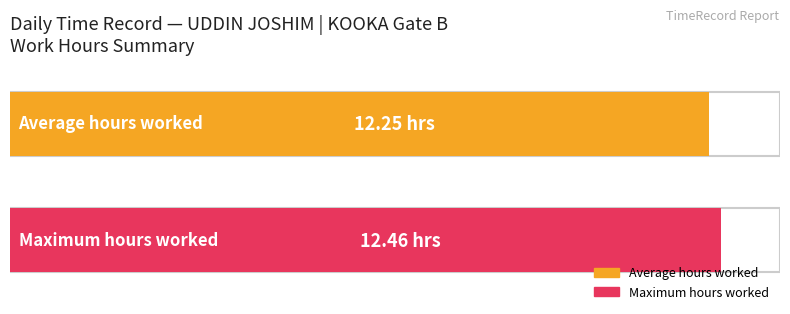

The chart shows a value of 18.8 at 26. True or false?

False